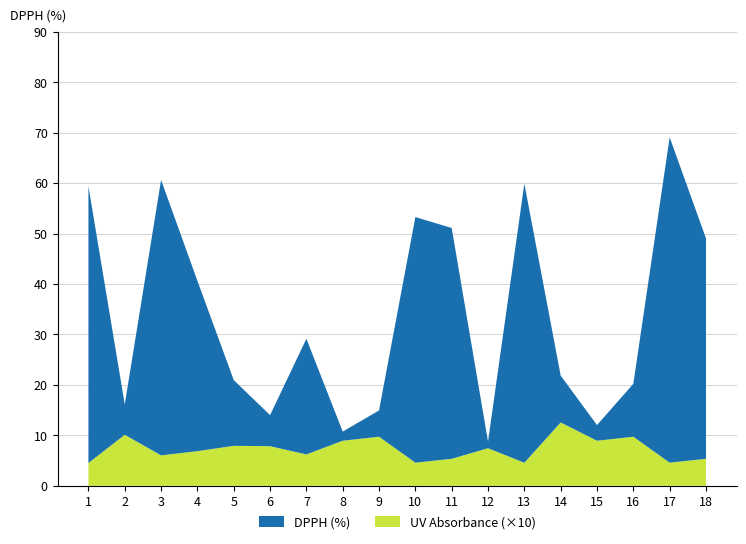

Reading left to right, extract all data points from this chart.

DPPH (%): Run 1=54.9	Run 2=6.0	Run 3=54.6	Run 4=33.8	Run 5=13.0	Run 6=6.2	Run 7=22.9	Run 8=1.8	Run 9=5.2	Run 10=48.7	Run 11=45.8	Run 12=1.3	Run 13=55.3	Run 14=9.3	Run 15=3.1	Run 16=10.5	Run 17=64.5	Run 18=43.7
UV Absorbance of Sample: Run 1=0.5	Run 2=1.0	Run 3=0.6	Run 4=0.7	Run 5=0.8	Run 6=0.8	Run 7=0.6	Run 8=0.9	Run 9=1.0	Run 10=0.5	Run 11=0.5	Run 12=0.7	Run 13=0.5	Run 14=1.3	Run 15=0.9	Run 16=1.0	Run 17=0.5	Run 18=0.5